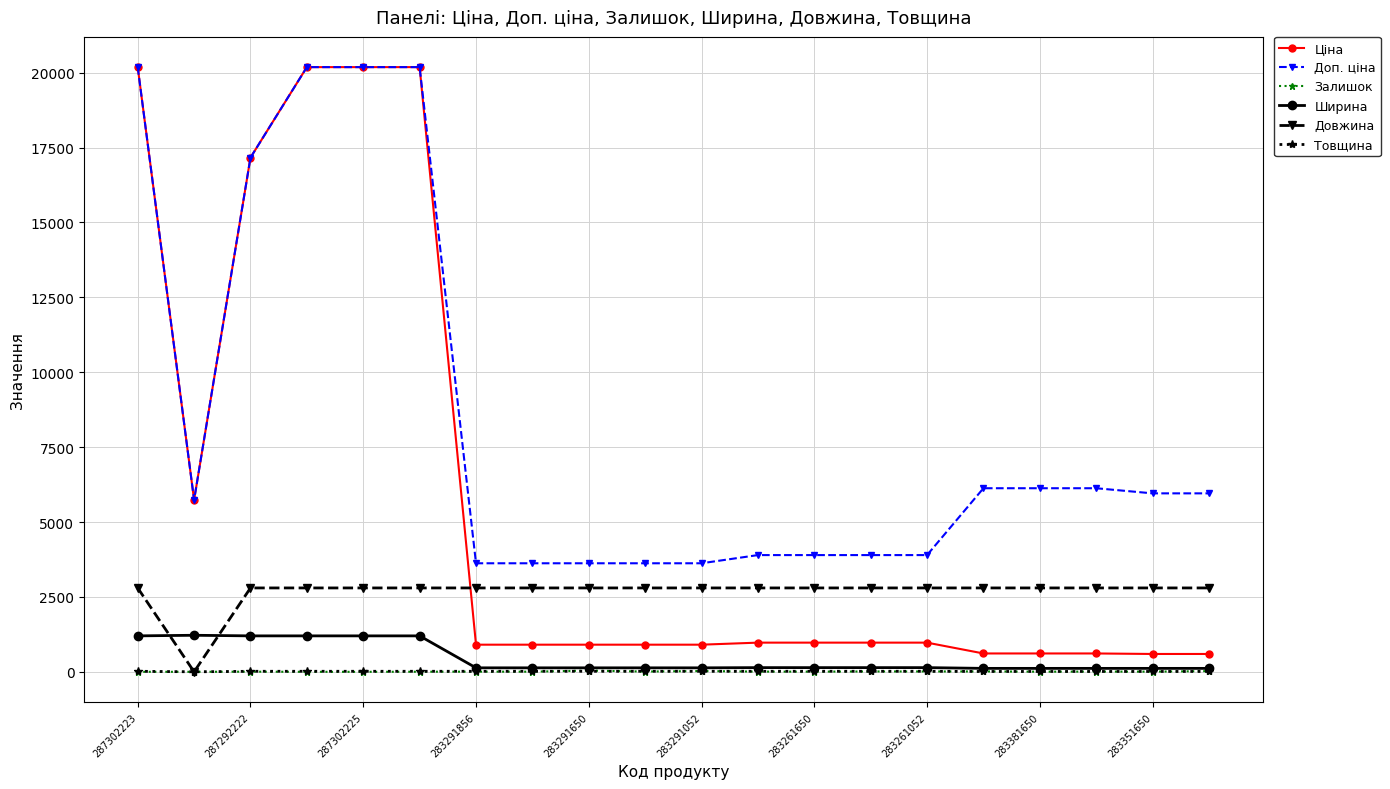

True or false: Ціна and Ширина intersect in this chart.

False